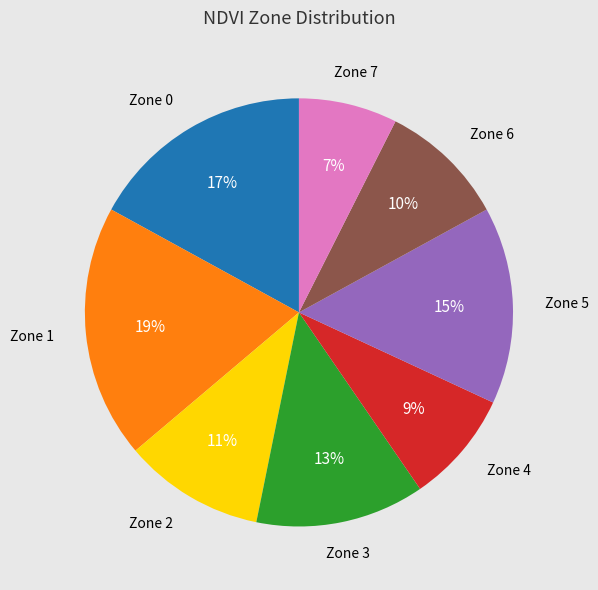

To the nearest percent, what is the difference between the largest and smallest slice percentages?

12%